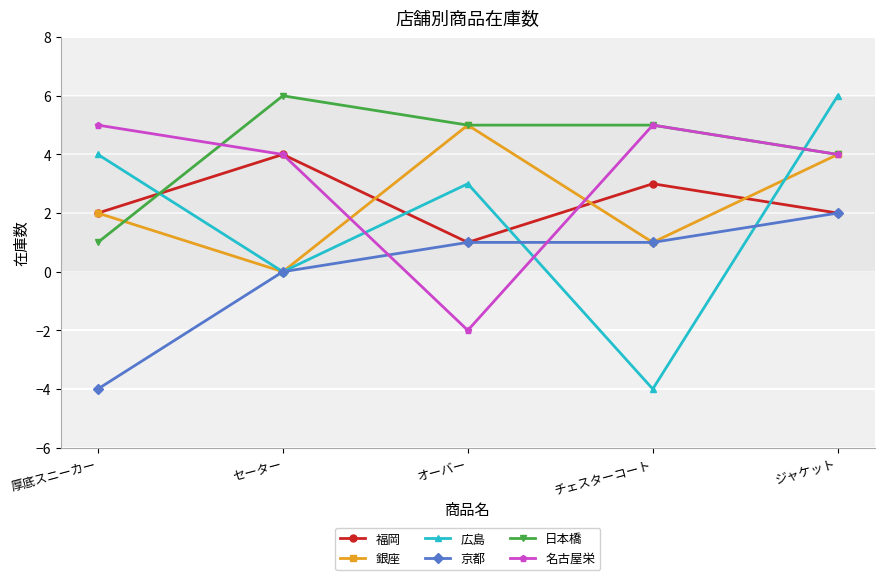

Reading left to right, what are all the values shown in this chart?

福岡: 2	4	1	3	2
銀座: 2	0	5	1	4
広島: 4	0	3	-4	6
京都: -4	0	1	1	2
日本橋: 1	6	5	5	4
名古屋栄: 5	4	-2	5	4